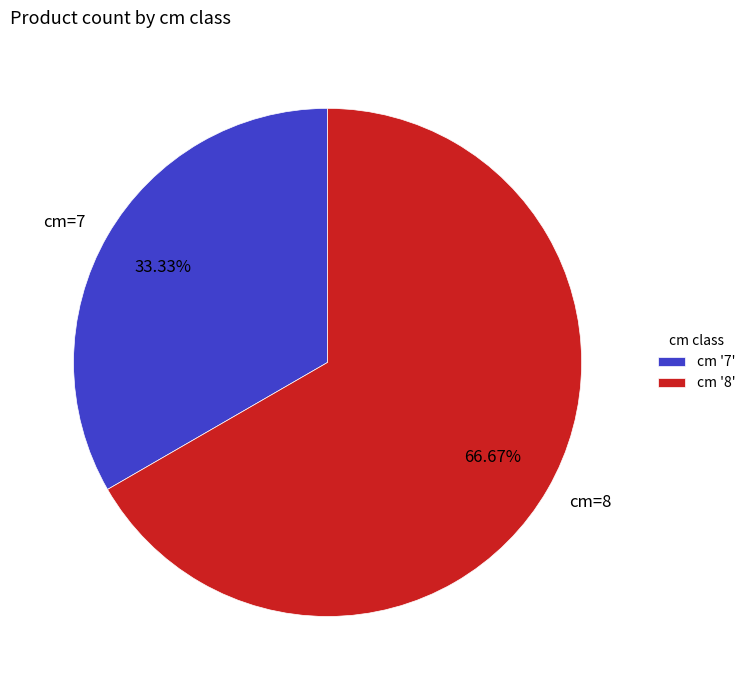

Does any single category account for the majority?

Yes